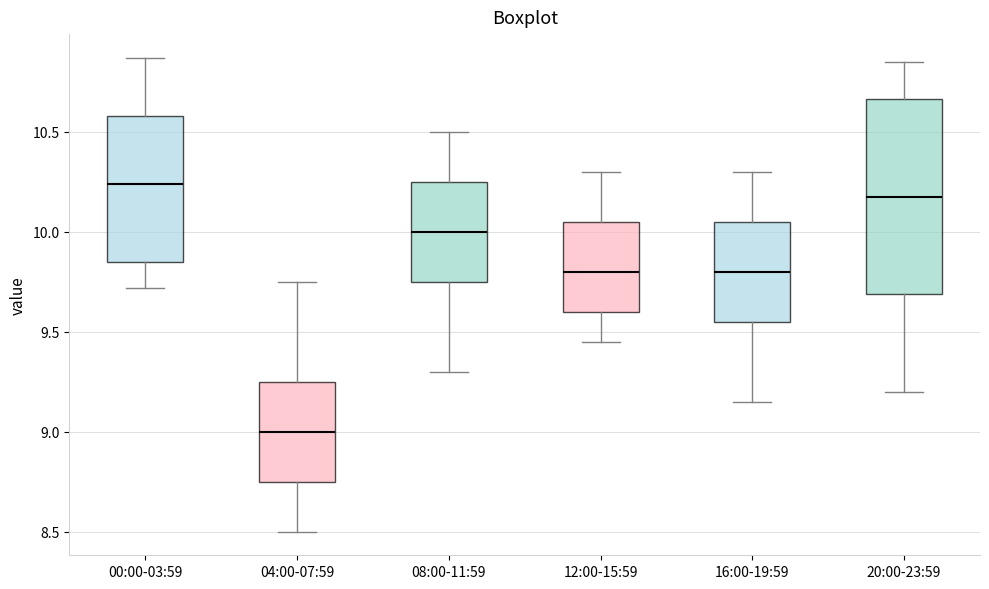

Where does the lower whisker of the box for 20:00-23:59 end on the y-axis? The values are not printed on the chart, so give them approximately, as read against the axis.

9.20